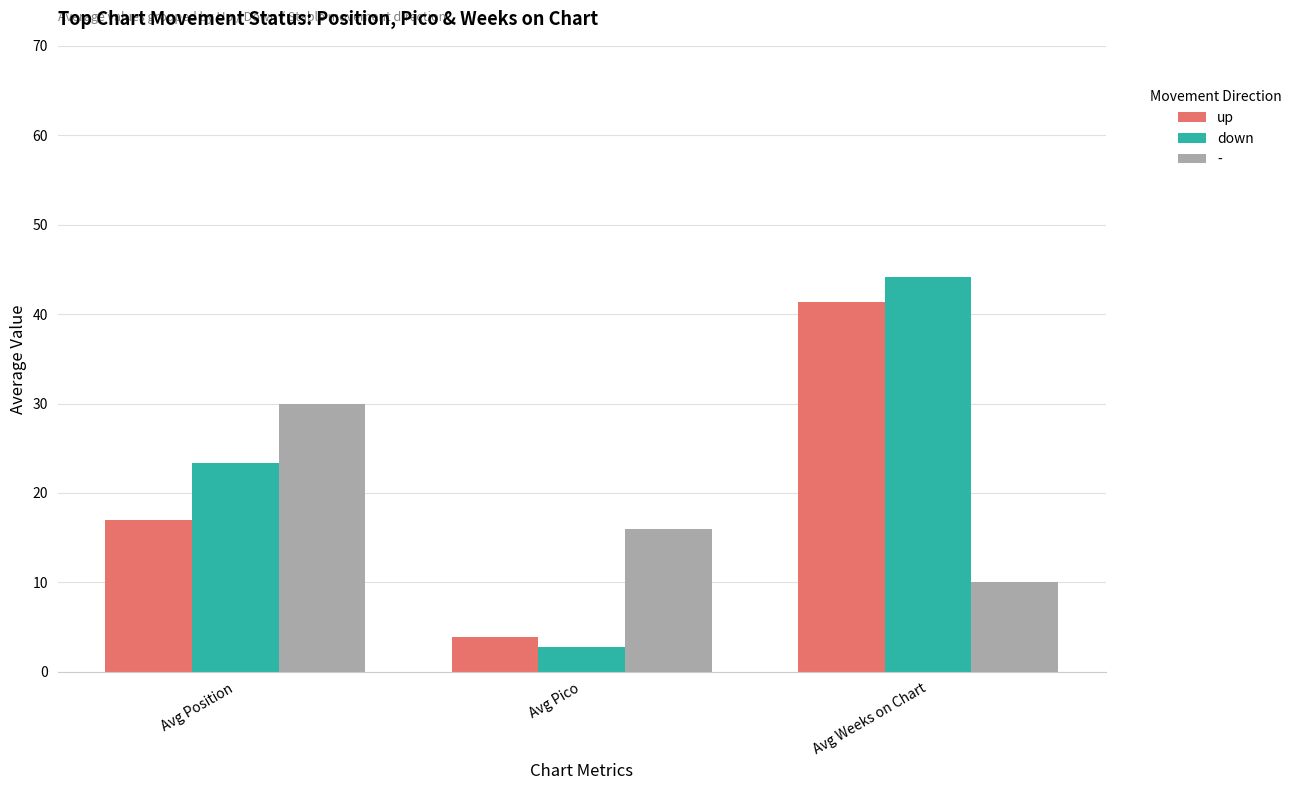

At how many categories does at least one series exceed 10?

3